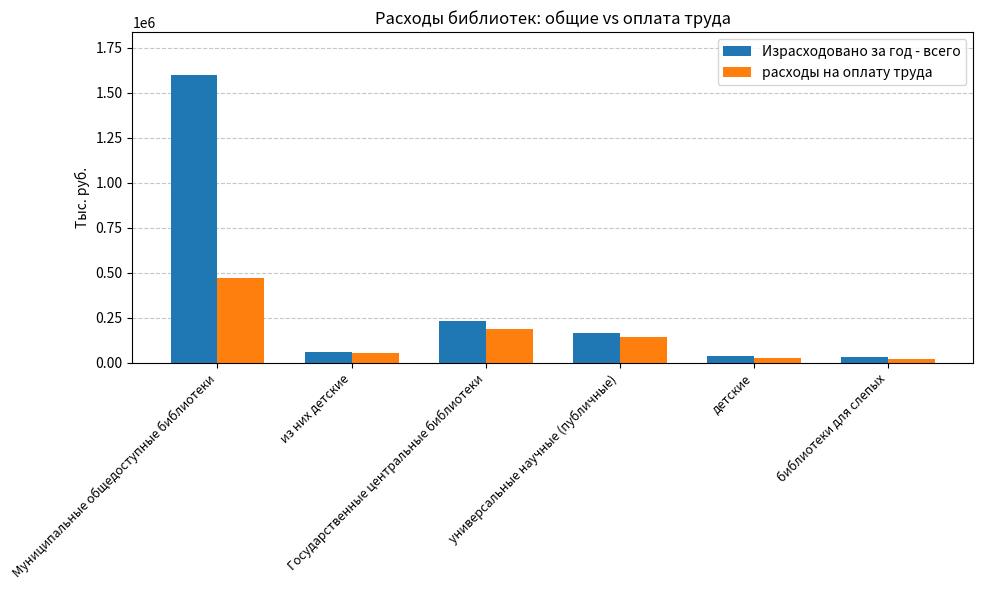

What is the difference between the maximum and minimum values in the Израсходовано за год - всего series?

1568675.8